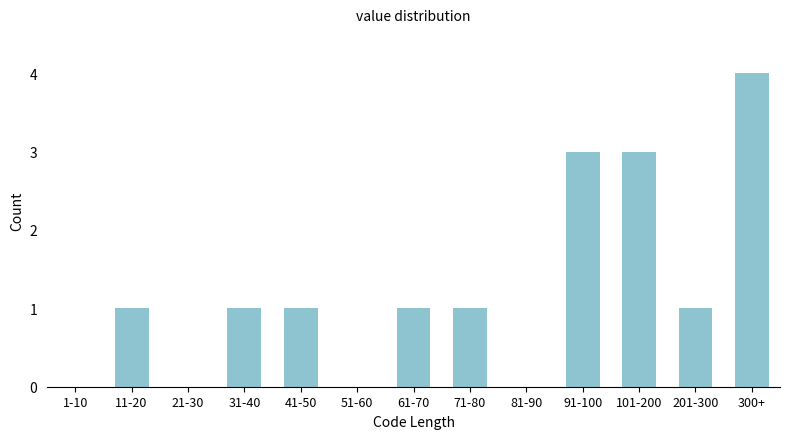

Reading left to right, what are all the values shown in this chart?

1-10=0	11-20=1	21-30=0	31-40=1	41-50=1	51-60=0	61-70=1	71-80=1	81-90=0	91-100=3	101-200=3	201-300=1	300+=4